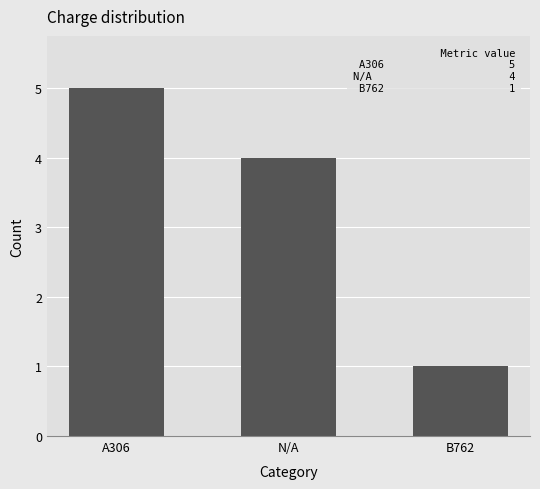

What is the label of the 3rd bar from the left?

B762